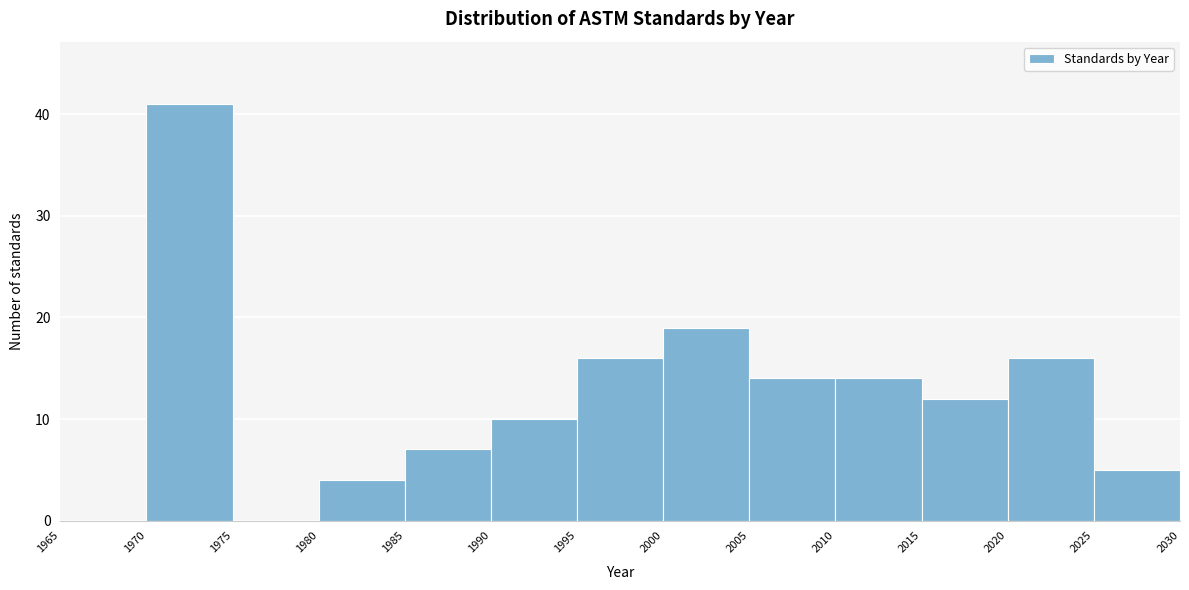

Reading left to right, transcribe this chart: for each bar, give the range it covers on the x-axis and its height. The values are not printed on the chart, so give them approximately, as read against the axis.

1965 to 1970: 0
1970 to 1975: 41
1975 to 1980: 0
1980 to 1985: 4
1985 to 1990: 7
1990 to 1995: 10
1995 to 2000: 16
2000 to 2005: 19
2005 to 2010: 14
2010 to 2015: 14
2015 to 2020: 12
2020 to 2025: 16
2025 to 2030: 5